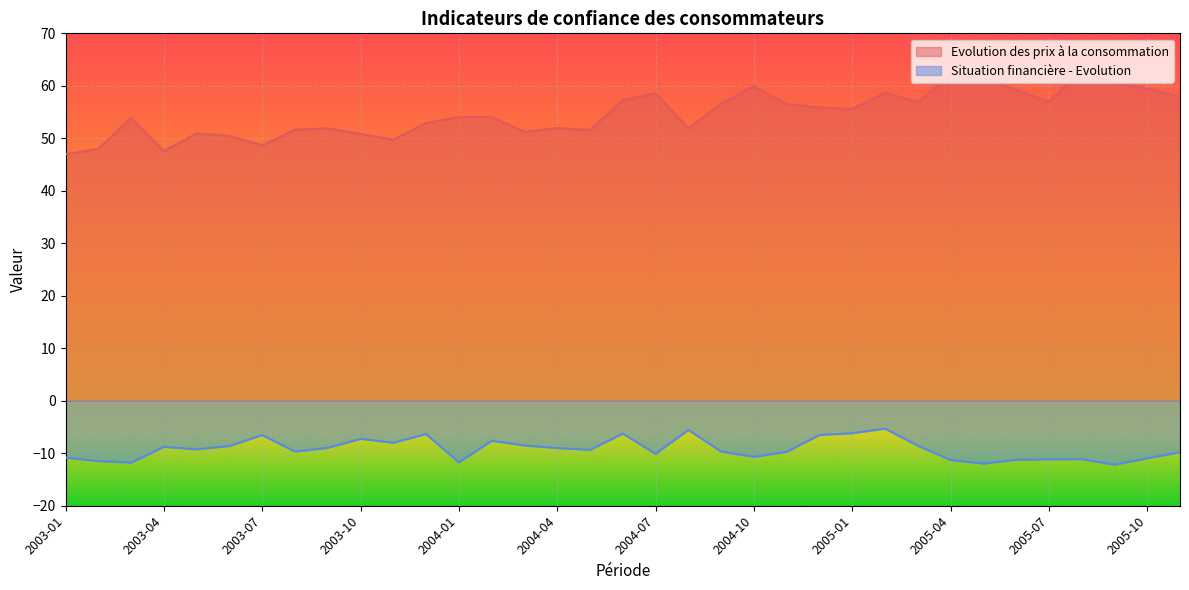

The Evolution des prix à la consommation series shows 83.7 at 2003-04. True or false?

False